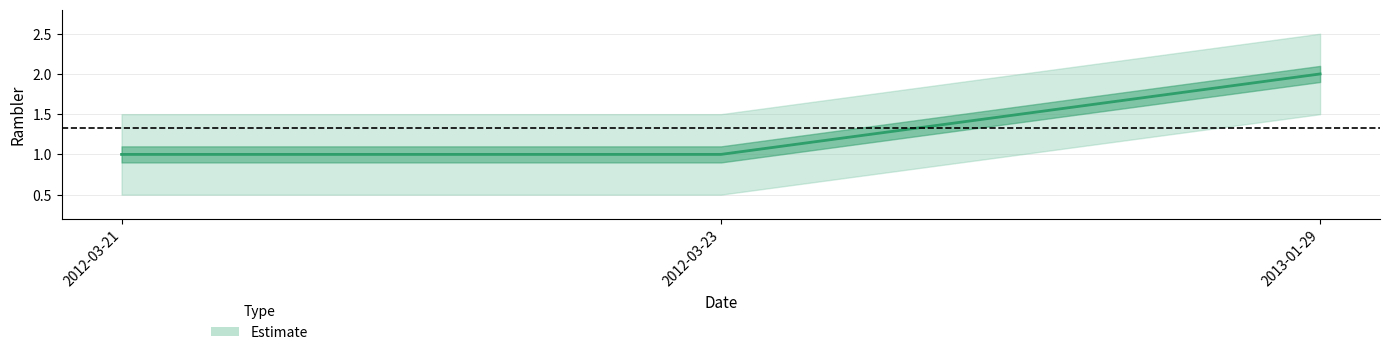

Reading left to right, what are all the values shown in this chart?

1	1	2